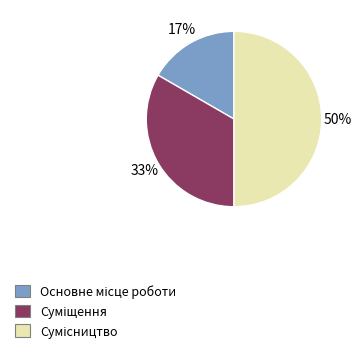

To the nearest percent, what is the difference between the largest and smallest slice percentages?

33%